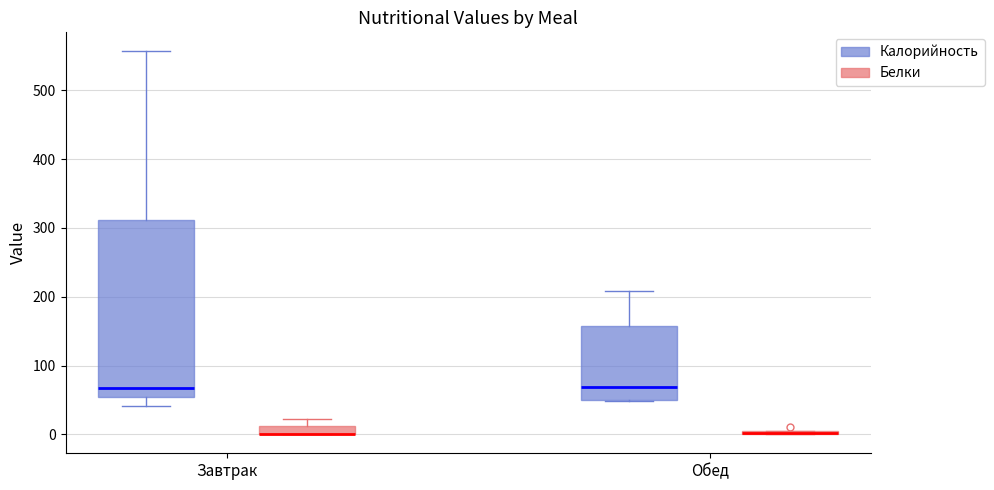

Comparing the boxes themselves (not the whiskers), which one is the tallest?

Завтрак (Калорийность)